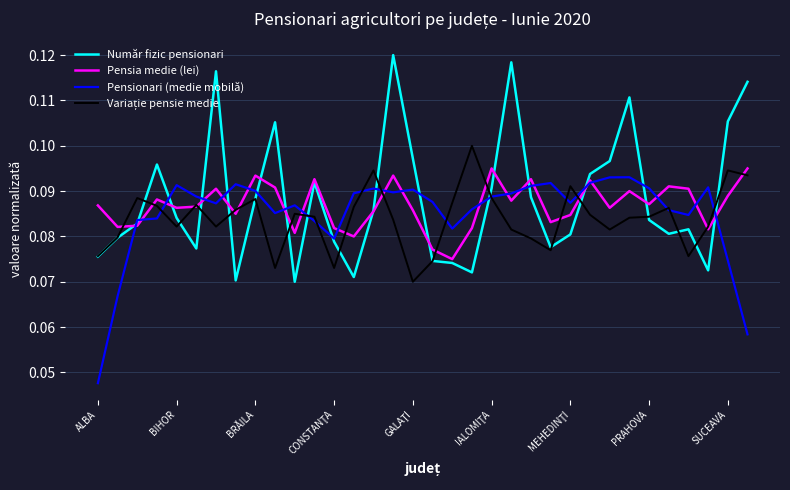

Which series has the widest spread of values?

Număr fizic pensionari